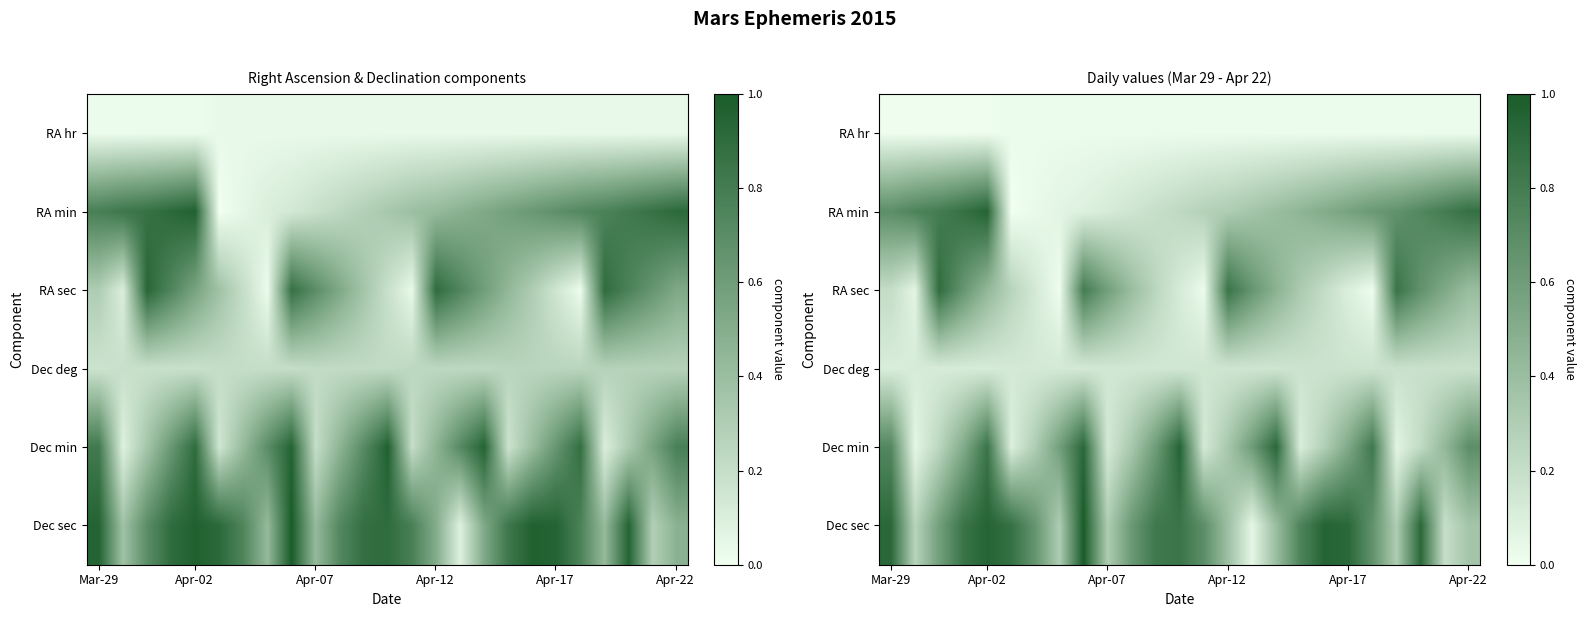

Which series has the largest total across all categories?

Dec sec